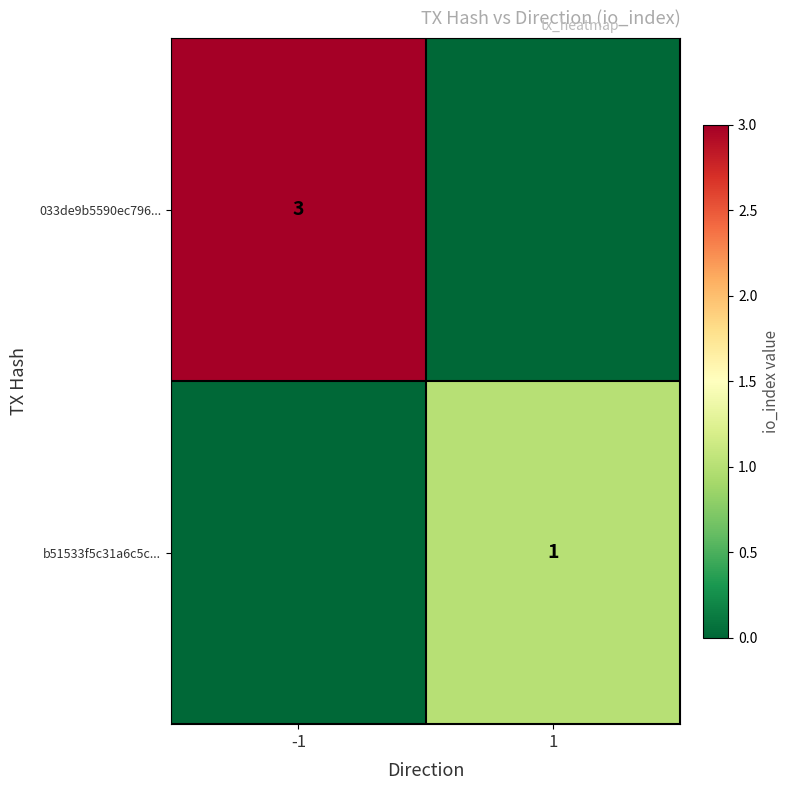

The value of b51533f5c31a6c5c... at 1 is 1. True or false?

True